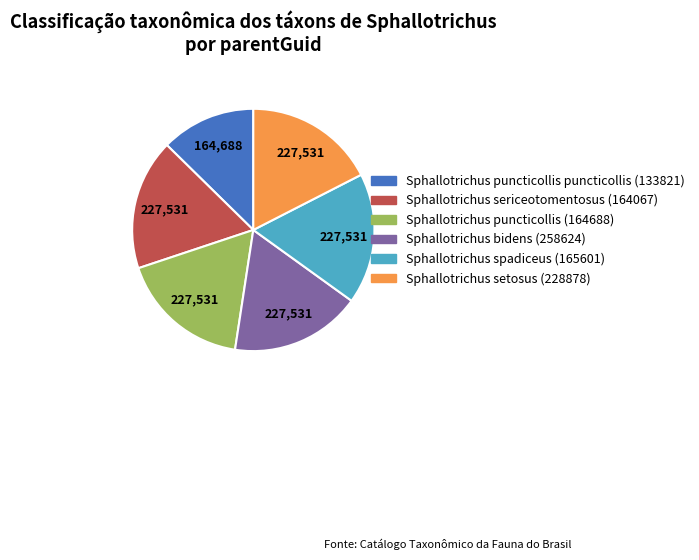

Is the sum of Sphallotrichus puncticollis (164688) and Sphallotrichus bidens (258624) greater than half?

No